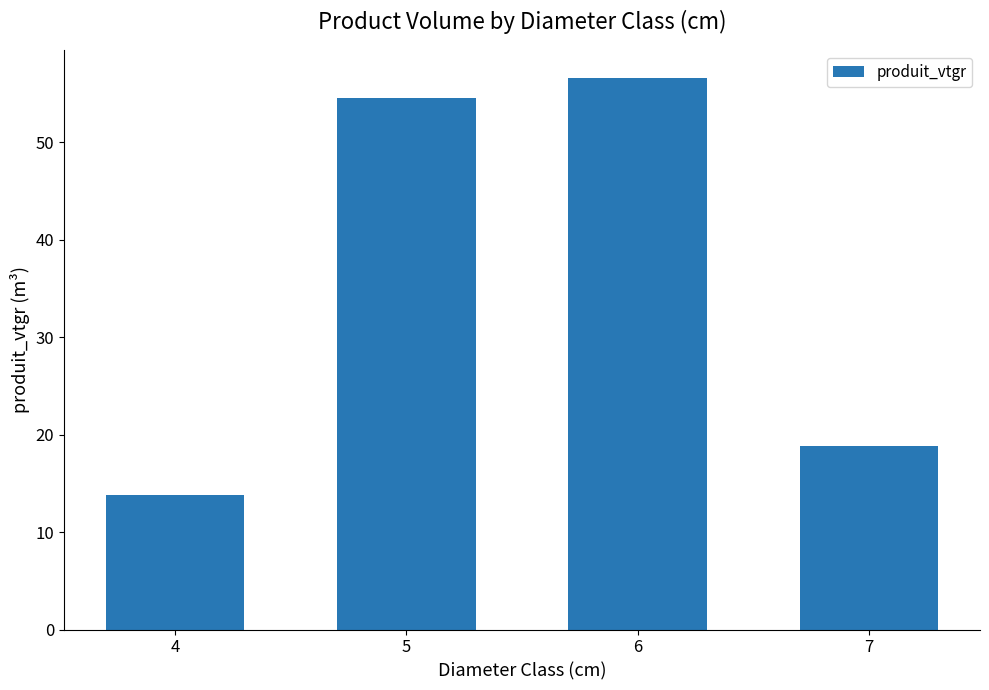

The chart shows a value of 29.6 at 6. True or false?

False